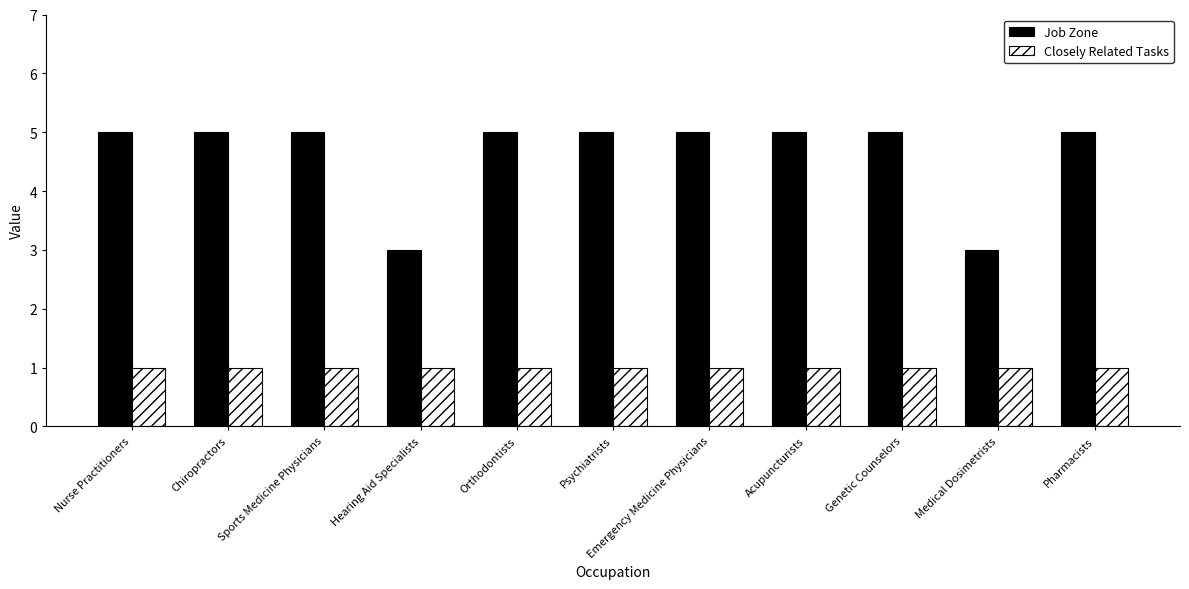

What are all the series names shown in the legend?

Job Zone, Closely Related Tasks